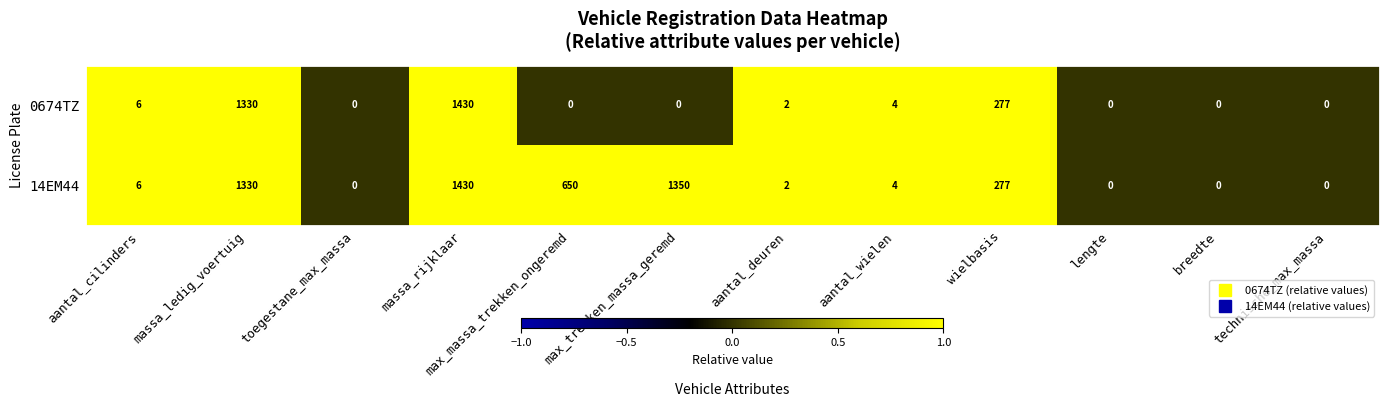

What is the highest value of the 14EM44 series?

1430